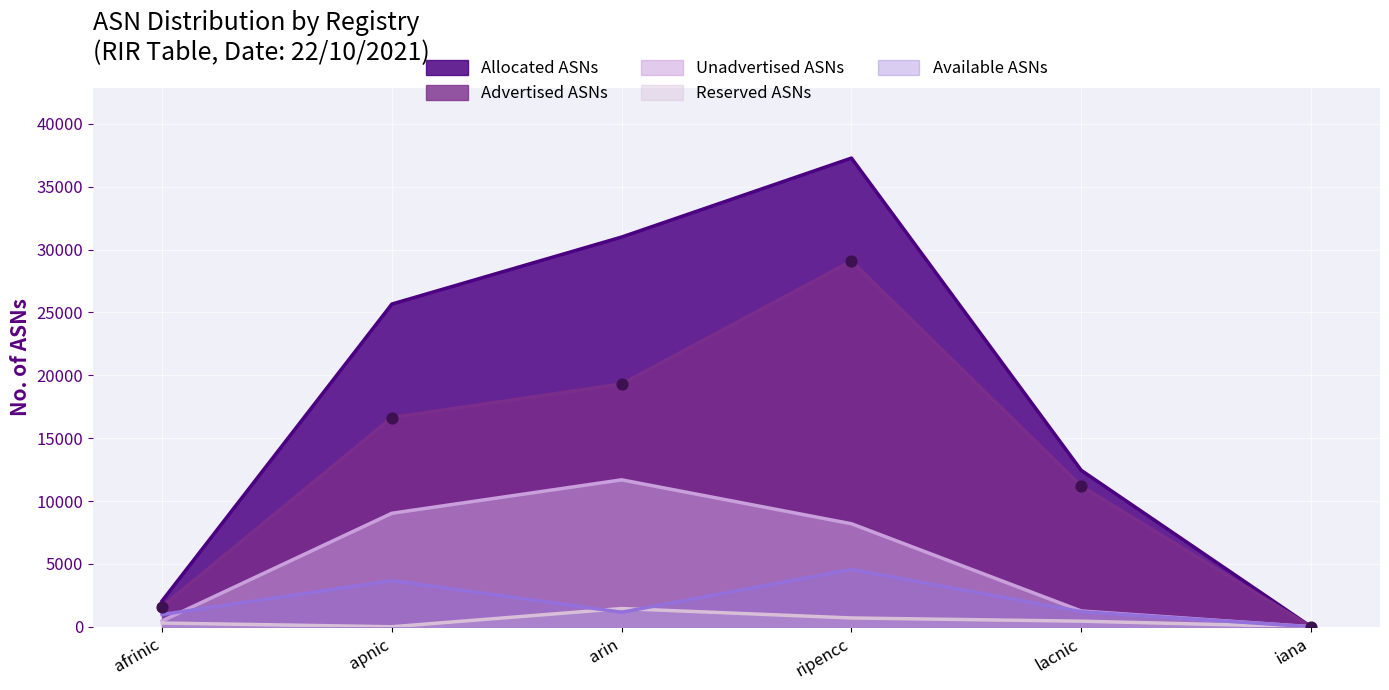

Which series has the largest Y range (max minus min)?

Allocated ASNs